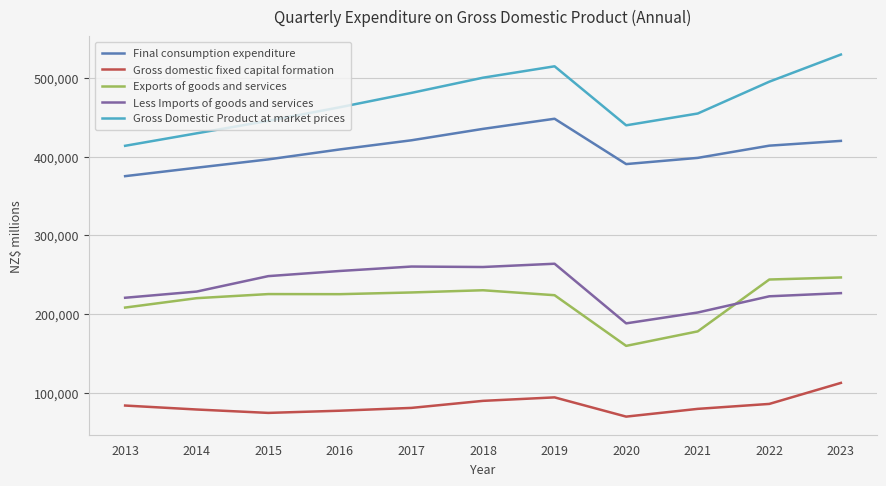

Which series has the largest range (max minus min)?

Gross Domestic Product at market prices